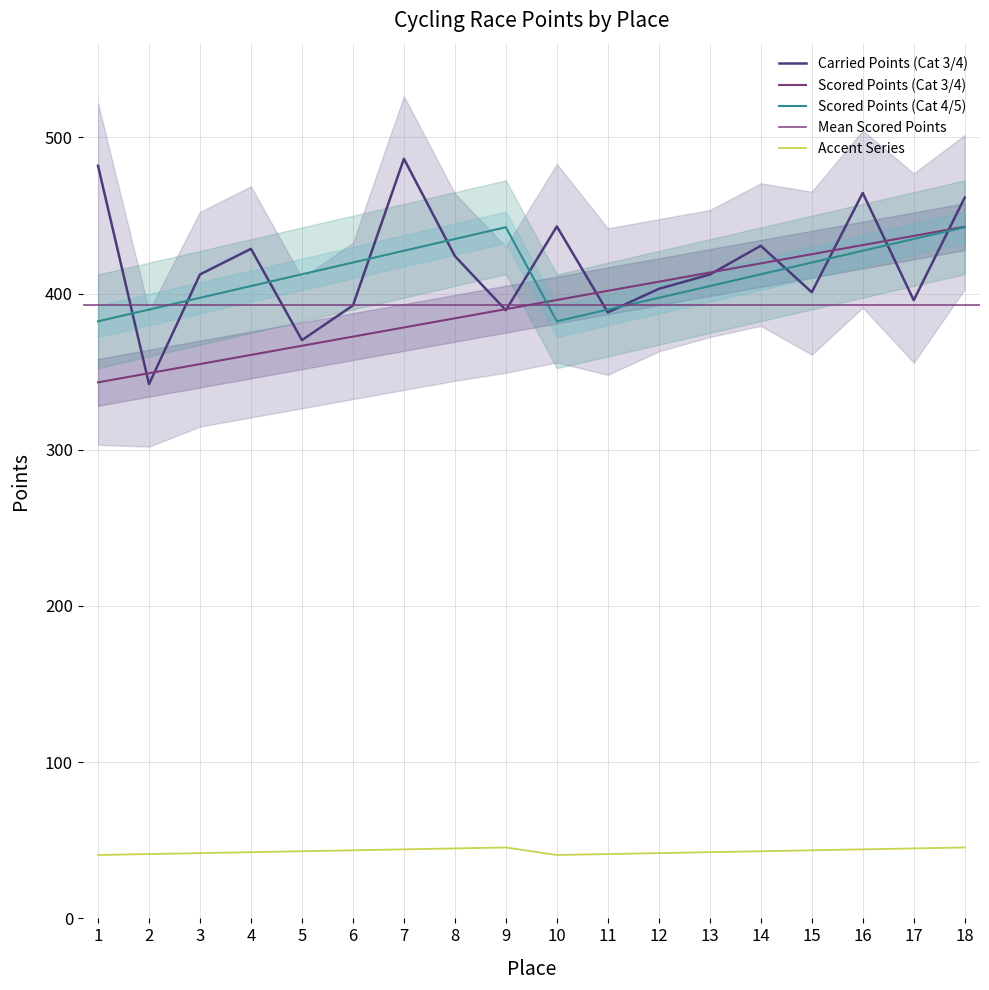

What is the difference between the Scored Points (Cat4/5) values at 16 and 10?

3.6